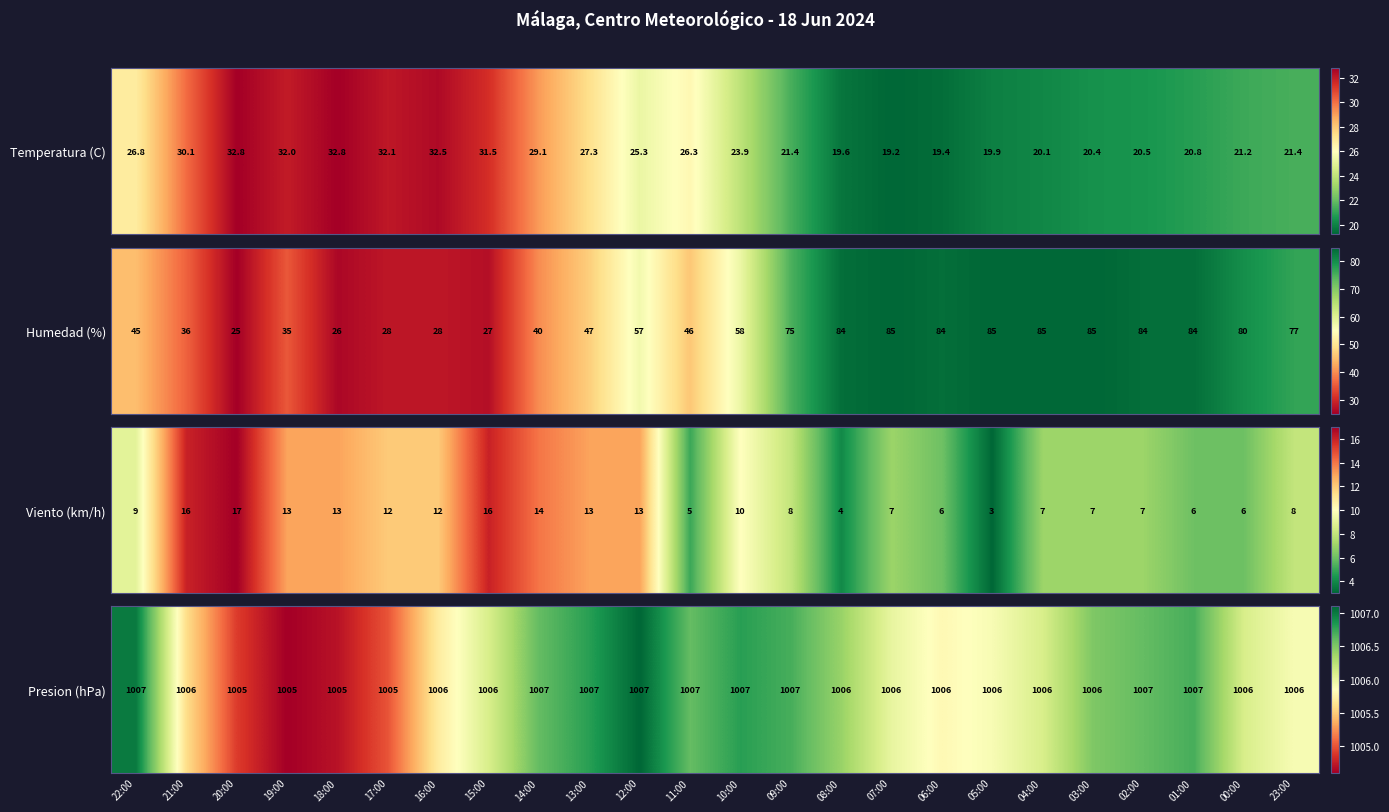

Rank the categories by value from highest to lowest.

12:00, 22:00, 13:00, 10:00, 09:00, 01:00, 14:00, 11:00, 02:00, 03:00, 08:00, 15:00, 04:00, 00:00, 07:00, 05:00, 23:00, 06:00, 16:00, 21:00, 17:00, 20:00, 18:00, 19:00